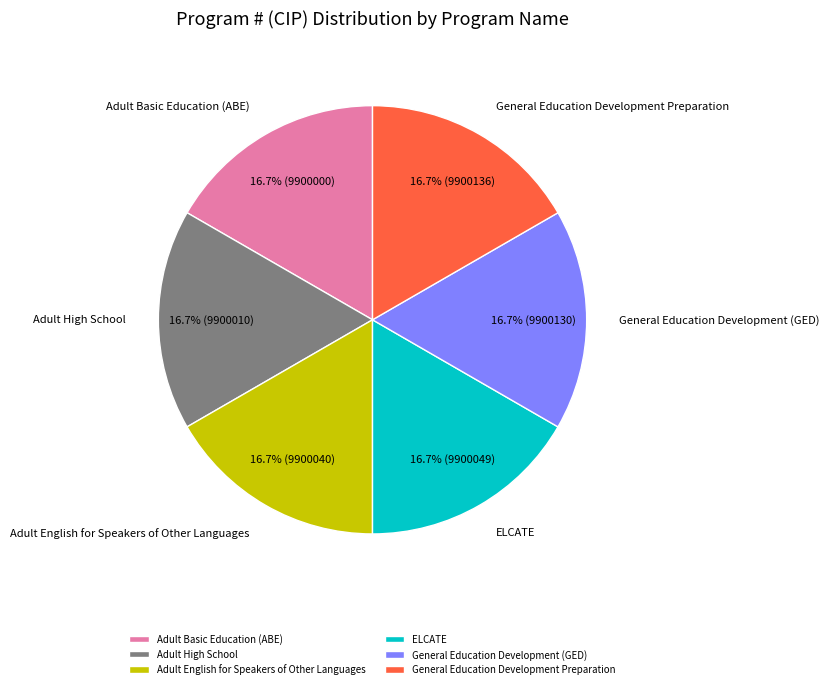

How many segments does this pie chart have?

6